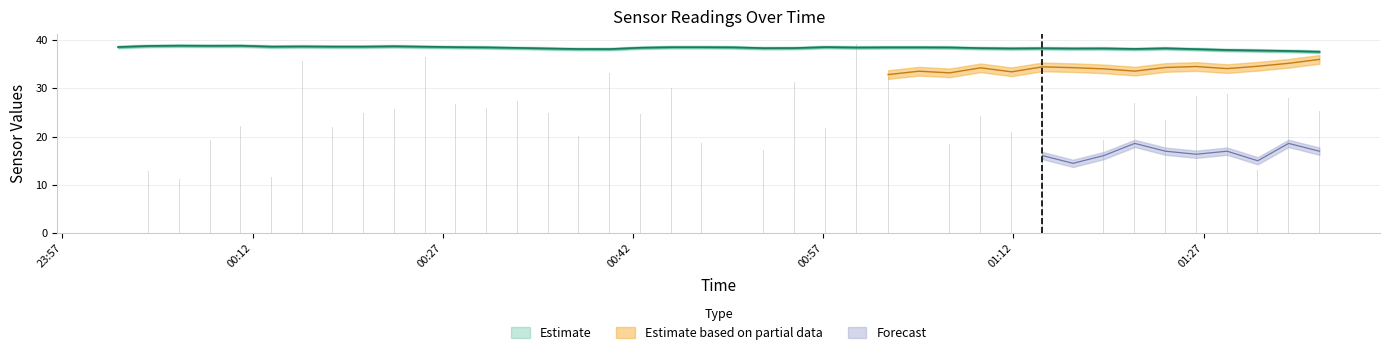

Count the number of categories in the chart.

40